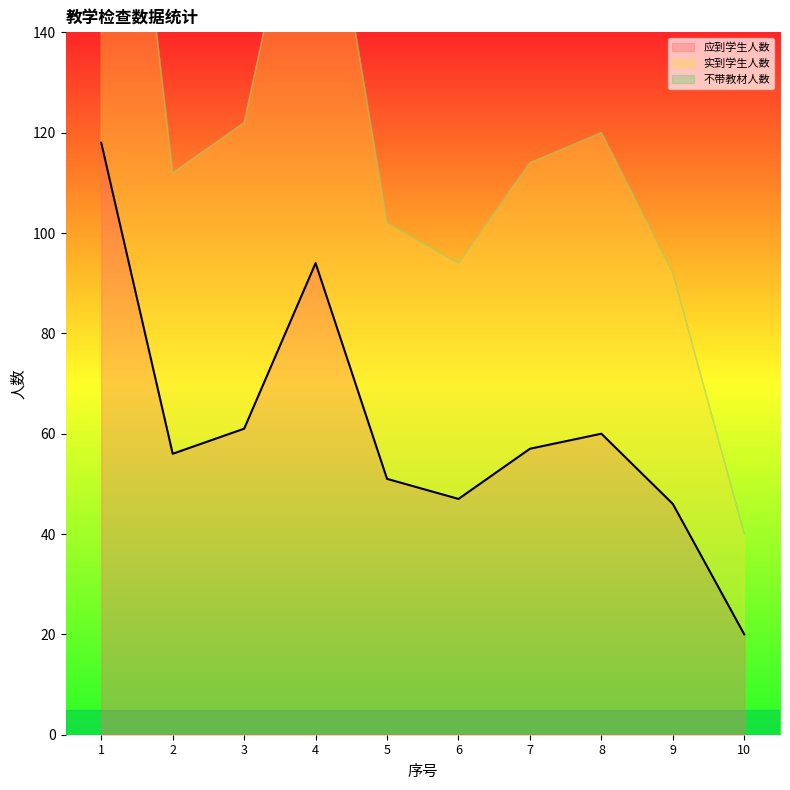

What is the lowest value of the 应到学生人数 series?

20